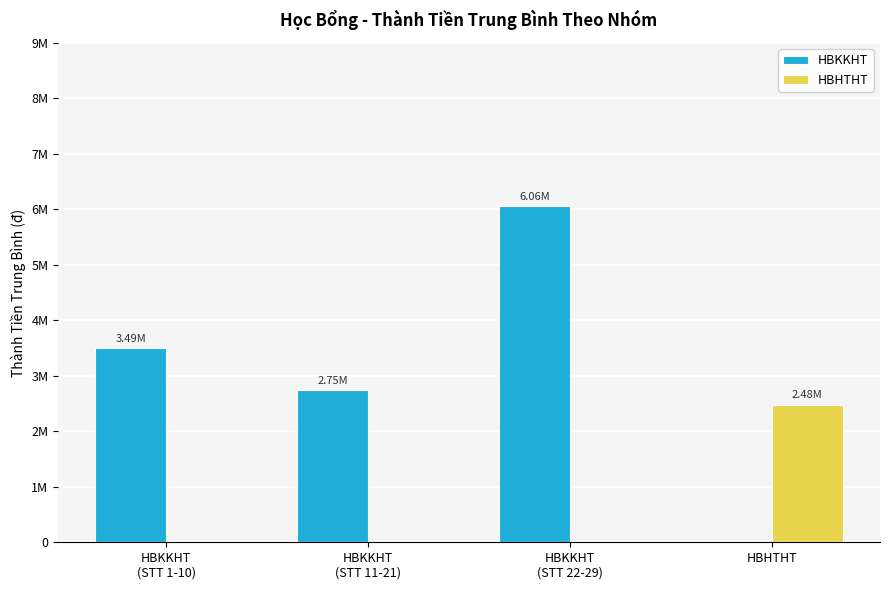

What is the maximum value for HBKKHT?

6060000.0